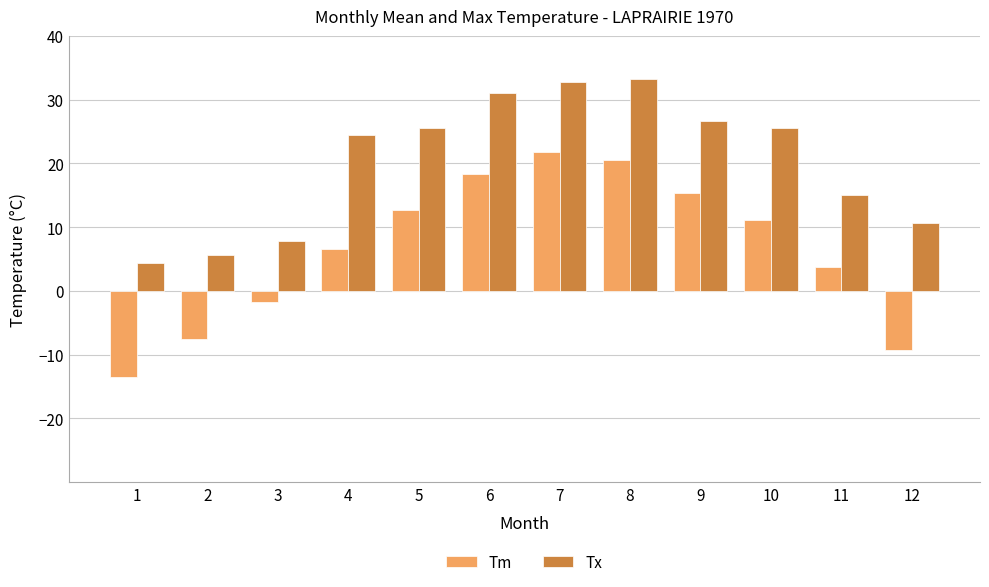

At which label does Tm first exceed 11?

5